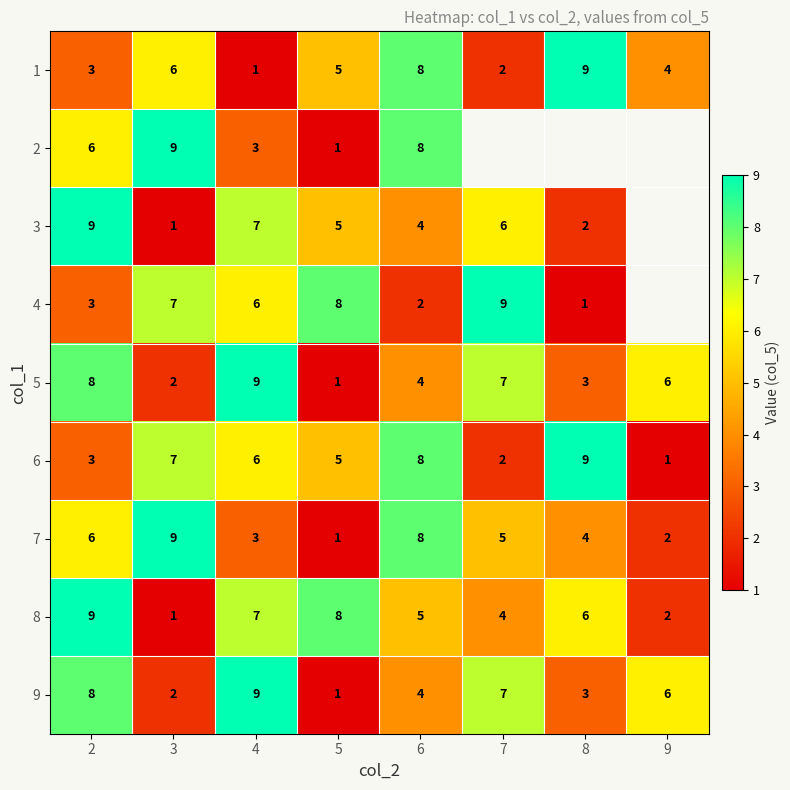

How many data points in 1 are less than 5?

4